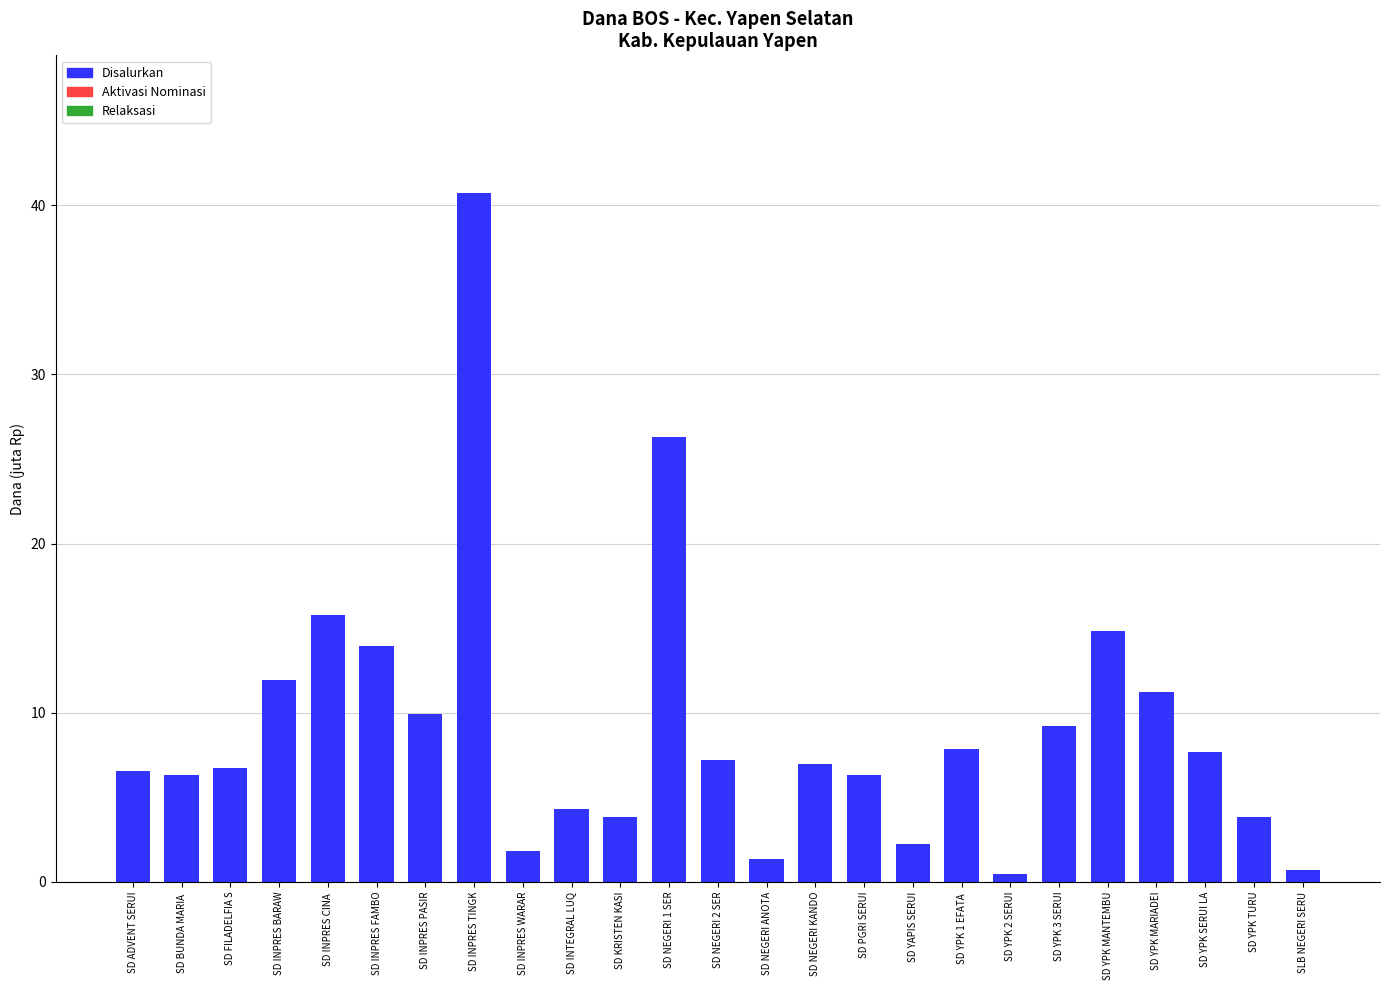

What is the greatest value displayed?

40.7